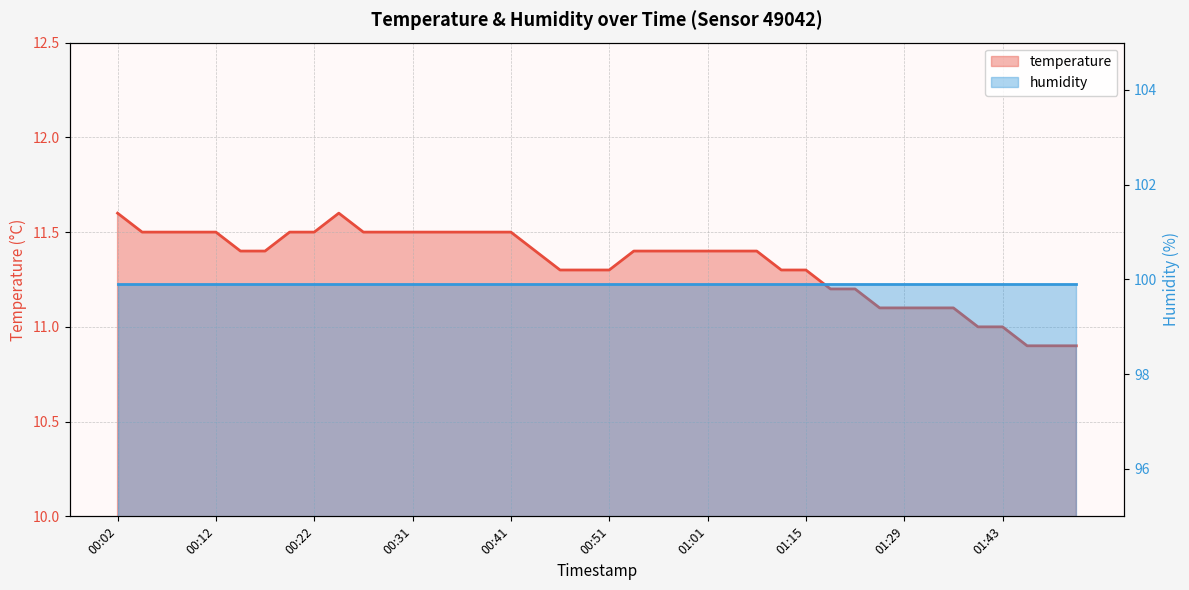

What is the label of the 38th point from the right?

00:07